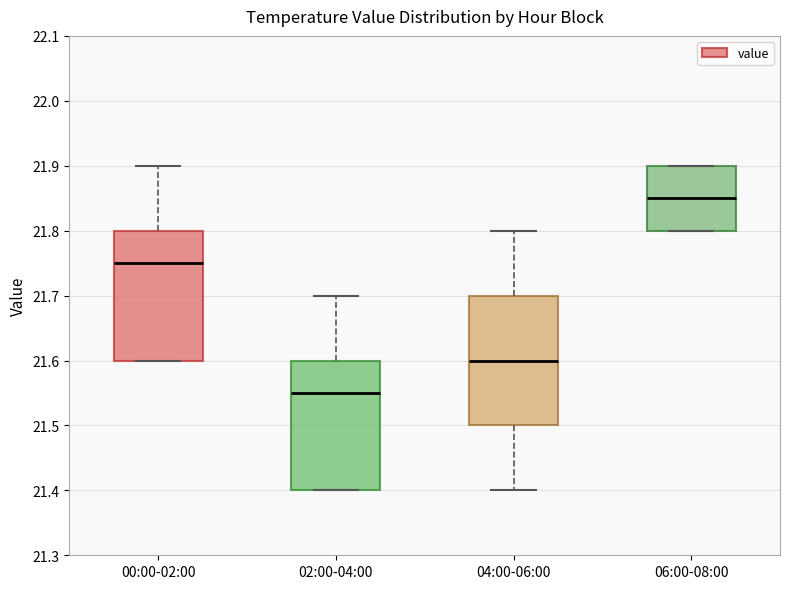

Reading left to right, transcribe this box plot: for each box, give where its median line is, the range the box spans, and where its two whiskers end, as read against the y-axis. The values are not printed on the chart, so give them approximately, as read against the axis.

00:00-02:00: median 21.75, box 21.60 to 21.80, whiskers 21.60 to 21.90
02:00-04:00: median 21.55, box 21.40 to 21.60, whiskers 21.40 to 21.70
04:00-06:00: median 21.60, box 21.50 to 21.70, whiskers 21.40 to 21.80
06:00-08:00: median 21.85, box 21.80 to 21.90, whiskers 21.80 to 21.90